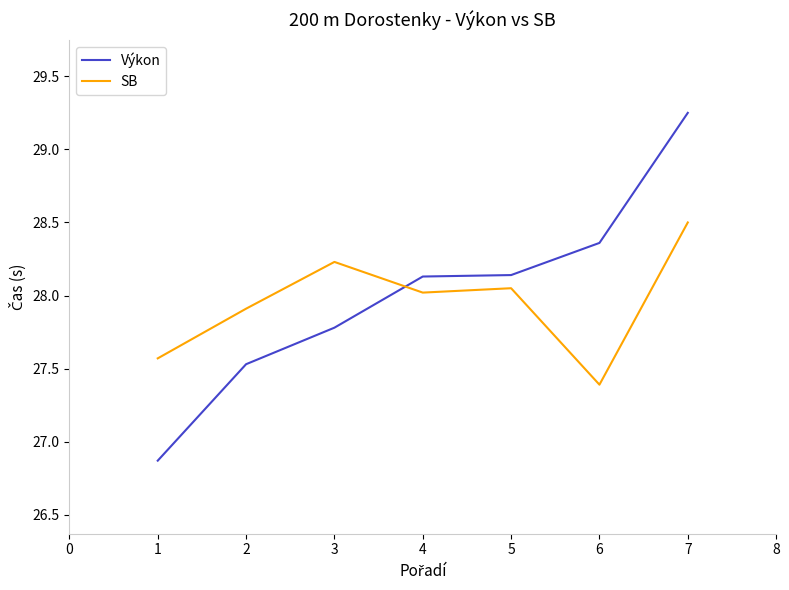

How many lines are shown in the chart?

2